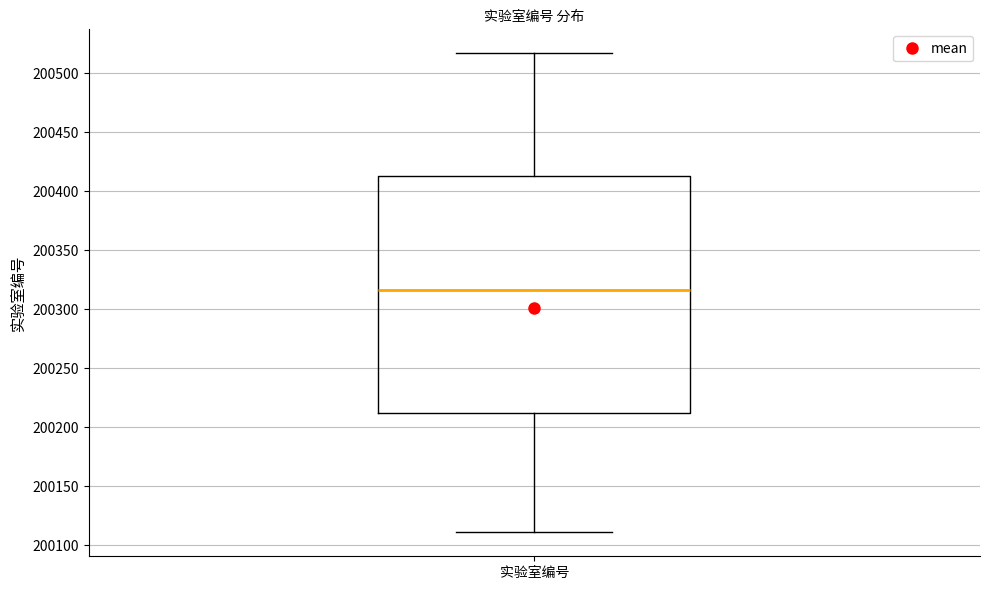

Where does the lower whisker of the box for 实验室编号 end on the y-axis? The values are not printed on the chart, so give them approximately, as read against the axis.

200110